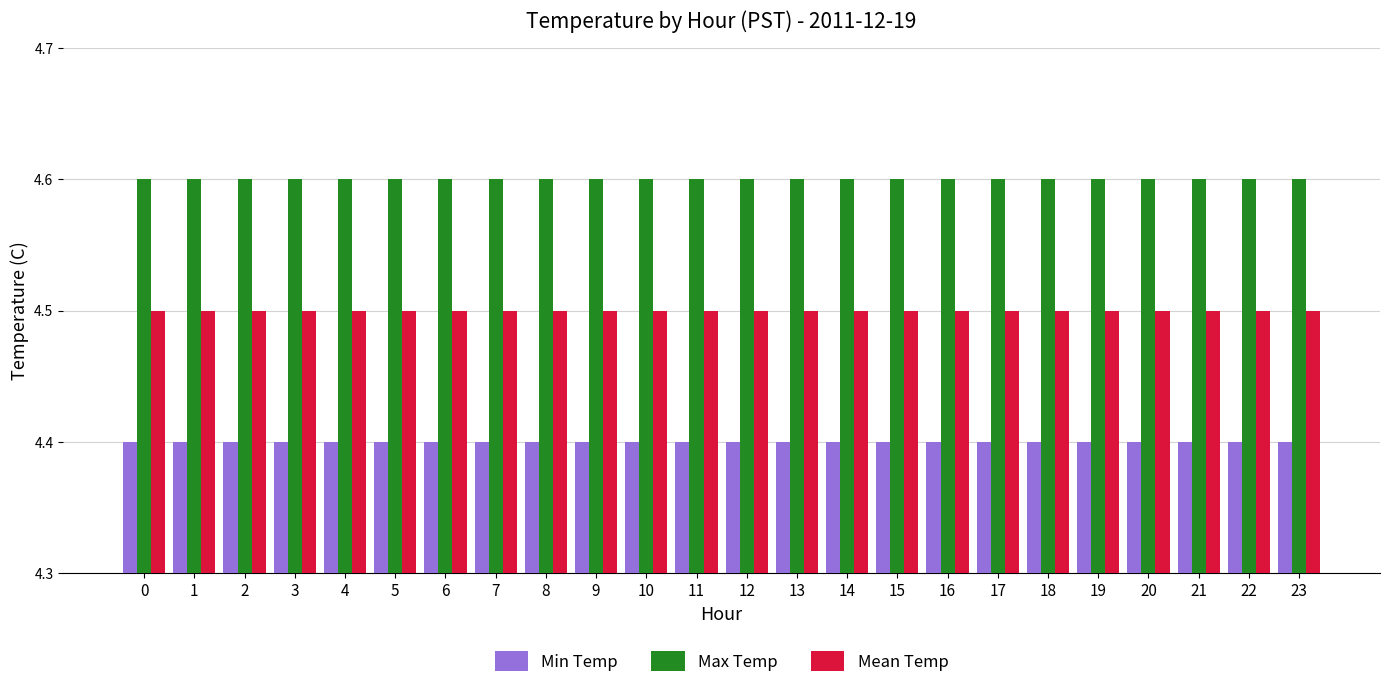

Rank the series by their maximum value, from lowest to highest.

Min Temp, Mean Temp, Max Temp